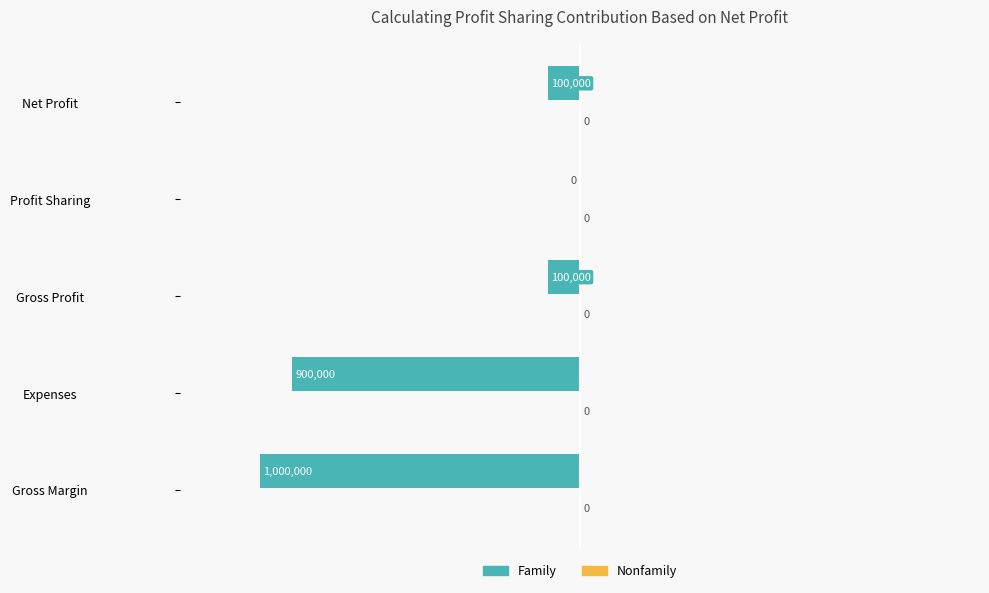

Are the bars horizontal?

Yes